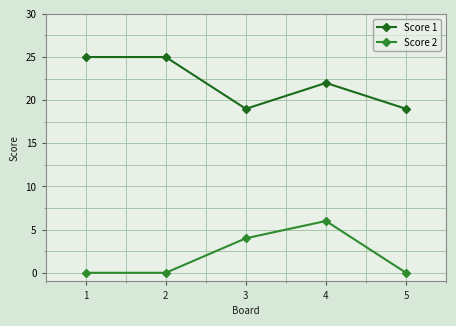

The Score 2 series shows 1 at 3. True or false?

False